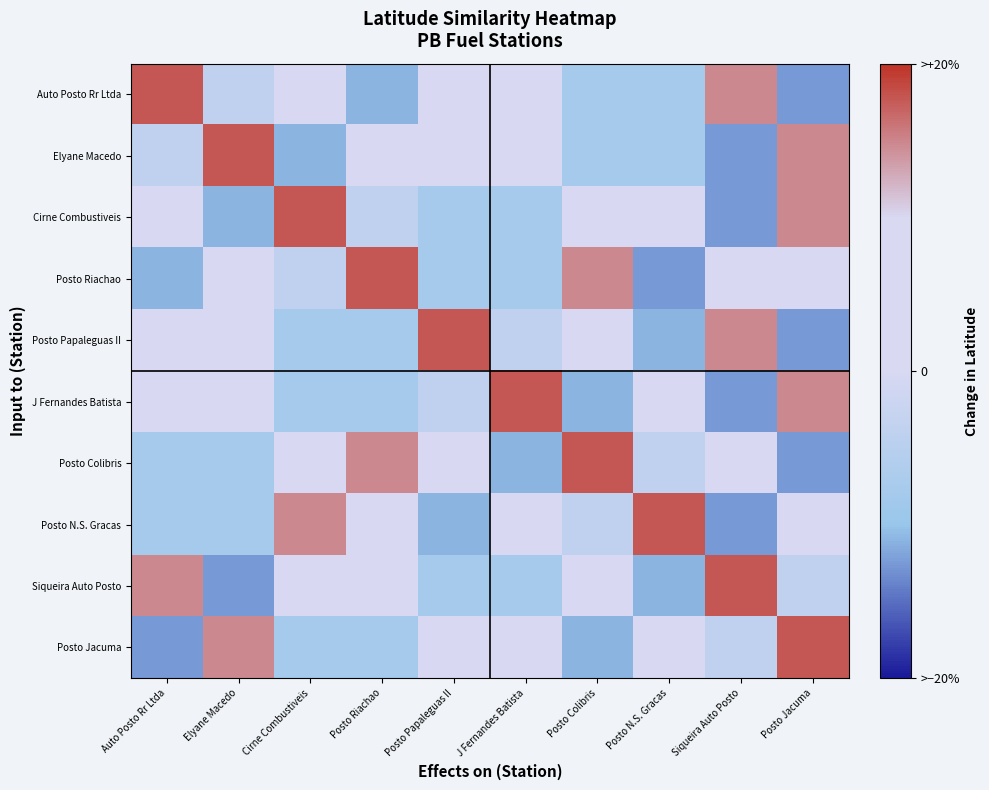

Reading left to right, transcribe all the data shown in this chart.

Auto Posto Rr Ltda: Auto Posto Rr Ltda=1.8	Elyane Macedo=-0.4	Cirne Combustiveis=0.5	Posto Riachao=-1.1	Posto Papaleguas II=0.3	J Fernandes Batista=0.3	Posto Colibris=-0.8	Posto N.S. Gracas=-0.8	Siqueira Auto Posto=1.5	Posto Jacuma=-1.3
Elyane Macedo: Auto Posto Rr Ltda=-0.4	Elyane Macedo=1.8	Cirne Combustiveis=-1.1	Posto Riachao=0.5	Posto Papaleguas II=0.3	J Fernandes Batista=0.3	Posto Colibris=-0.8	Posto N.S. Gracas=-0.8	Siqueira Auto Posto=-1.3	Posto Jacuma=1.5
Cirne Combustiveis: Auto Posto Rr Ltda=0.5	Elyane Macedo=-1.1	Cirne Combustiveis=1.8	Posto Riachao=-0.4	Posto Papaleguas II=-0.8	J Fernandes Batista=-0.8	Posto Colibris=0.3	Posto N.S. Gracas=0.3	Siqueira Auto Posto=-1.3	Posto Jacuma=1.5
Posto Riachao: Auto Posto Rr Ltda=-1.1	Elyane Macedo=0.5	Cirne Combustiveis=-0.4	Posto Riachao=1.8	Posto Papaleguas II=-0.8	J Fernandes Batista=-0.8	Posto Colibris=1.5	Posto N.S. Gracas=-1.3	Siqueira Auto Posto=0.3	Posto Jacuma=0.3
Posto Papaleguas II: Auto Posto Rr Ltda=0.3	Elyane Macedo=0.3	Cirne Combustiveis=-0.8	Posto Riachao=-0.8	Posto Papaleguas II=1.8	J Fernandes Batista=-0.4	Posto Colibris=0.5	Posto N.S. Gracas=-1.1	Siqueira Auto Posto=1.5	Posto Jacuma=-1.3
J Fernandes Batista: Auto Posto Rr Ltda=0.3	Elyane Macedo=0.3	Cirne Combustiveis=-0.8	Posto Riachao=-0.8	Posto Papaleguas II=-0.4	J Fernandes Batista=1.8	Posto Colibris=-1.1	Posto N.S. Gracas=0.5	Siqueira Auto Posto=-1.3	Posto Jacuma=1.5
Posto Colibris: Auto Posto Rr Ltda=-0.8	Elyane Macedo=-0.8	Cirne Combustiveis=0.3	Posto Riachao=1.5	Posto Papaleguas II=0.5	J Fernandes Batista=-1.1	Posto Colibris=1.8	Posto N.S. Gracas=-0.4	Siqueira Auto Posto=0.3	Posto Jacuma=-1.3
Posto N.S. Gracas: Auto Posto Rr Ltda=-0.8	Elyane Macedo=-0.8	Cirne Combustiveis=1.5	Posto Riachao=0.3	Posto Papaleguas II=-1.1	J Fernandes Batista=0.5	Posto Colibris=-0.4	Posto N.S. Gracas=1.8	Siqueira Auto Posto=-1.3	Posto Jacuma=0.3
Siqueira Auto Posto: Auto Posto Rr Ltda=1.5	Elyane Macedo=-1.3	Cirne Combustiveis=0.3	Posto Riachao=0.3	Posto Papaleguas II=-0.8	J Fernandes Batista=-0.8	Posto Colibris=0.5	Posto N.S. Gracas=-1.1	Siqueira Auto Posto=1.8	Posto Jacuma=-0.4
Posto Jacuma: Auto Posto Rr Ltda=-1.3	Elyane Macedo=1.5	Cirne Combustiveis=-0.8	Posto Riachao=-0.8	Posto Papaleguas II=0.3	J Fernandes Batista=0.3	Posto Colibris=-1.1	Posto N.S. Gracas=0.5	Siqueira Auto Posto=-0.4	Posto Jacuma=1.8